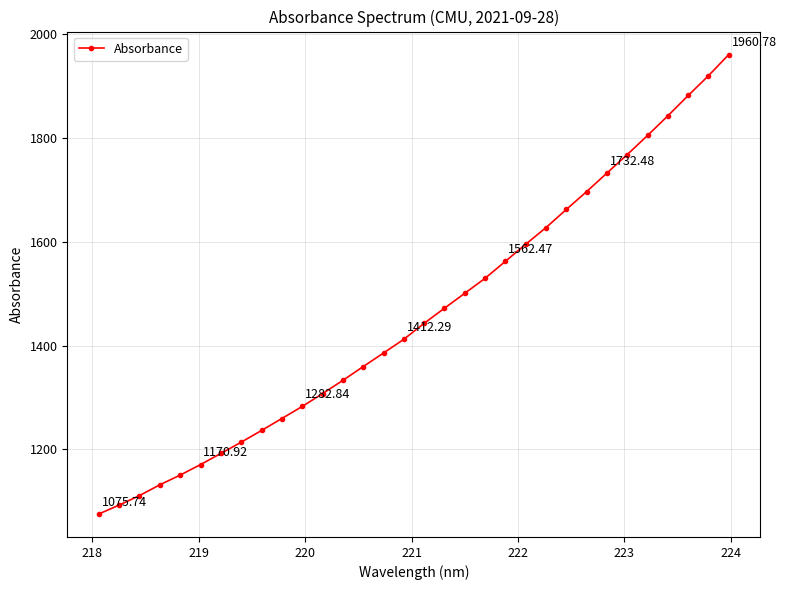

What is the difference between the maximum and second lowest values?

867.9